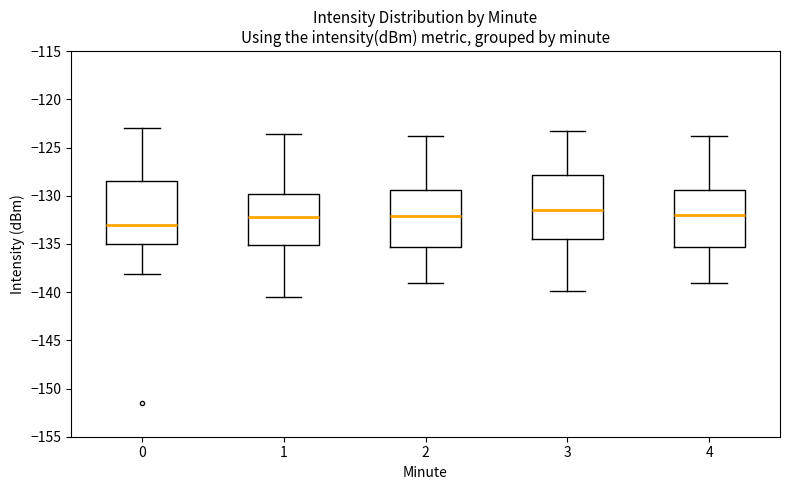

Reading left to right, transcribe this box plot: for each box, give where its median line is, the range the box spans, and where its two whiskers end, as read against the y-axis. The values are not printed on the chart, so give them approximately, as read against the axis.

0: median -133.0, box -135.0 to -128.5, whiskers -138.0 to -123.0
1: median -132.0, box -135.0 to -130.0, whiskers -140.5 to -123.5
2: median -132.0, box -135.5 to -129.5, whiskers -139.0 to -124.0
3: median -131.5, box -134.5 to -128.0, whiskers -140.0 to -123.0
4: median -132.0, box -135.5 to -129.5, whiskers -139.0 to -124.0